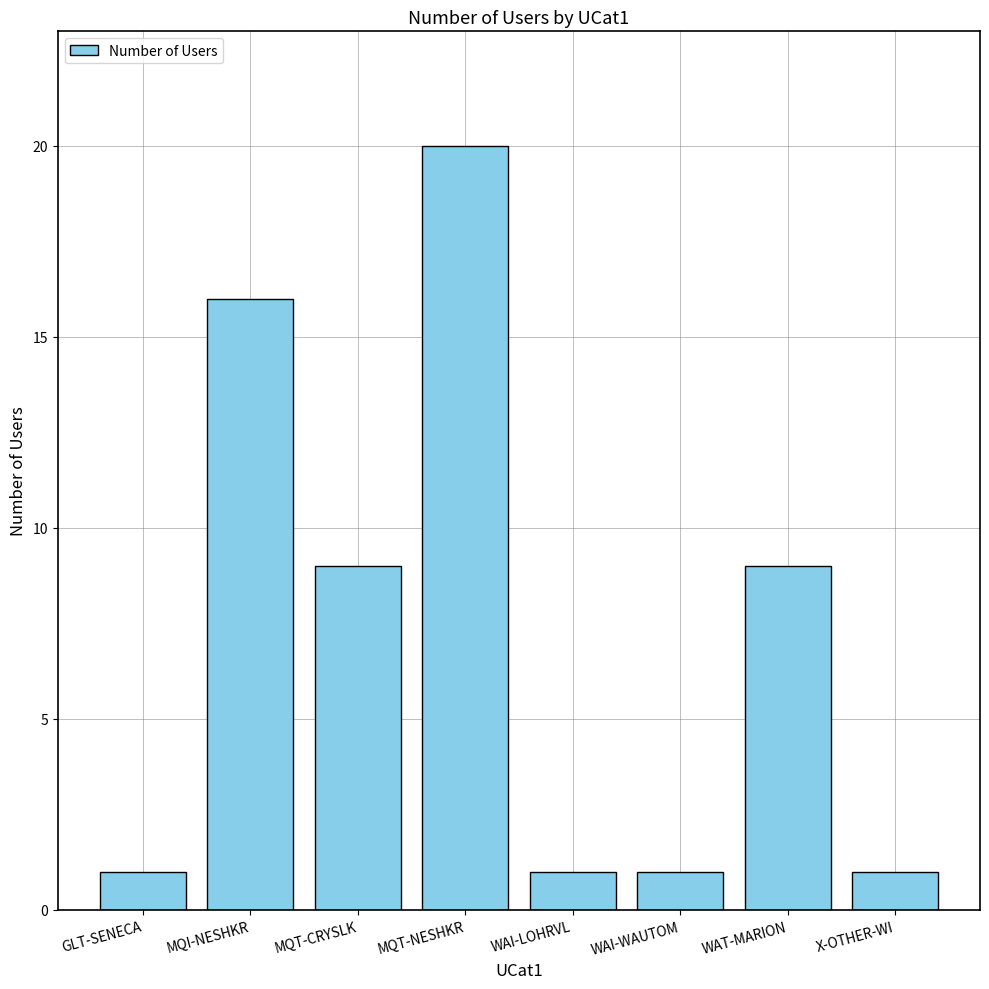

Count the values in the range 1 to 16.

7